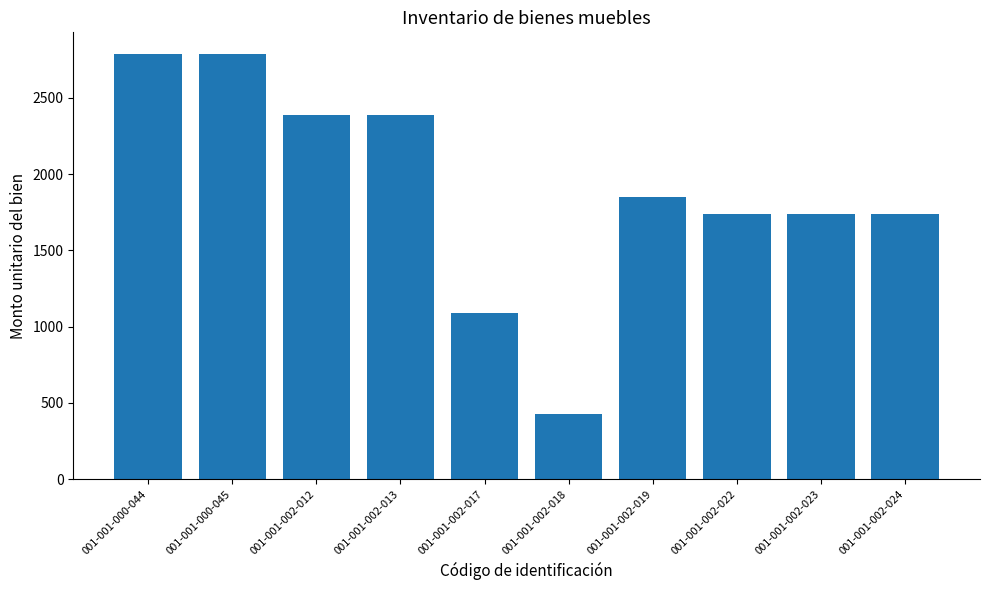

How many distinct data groups are displayed?

1